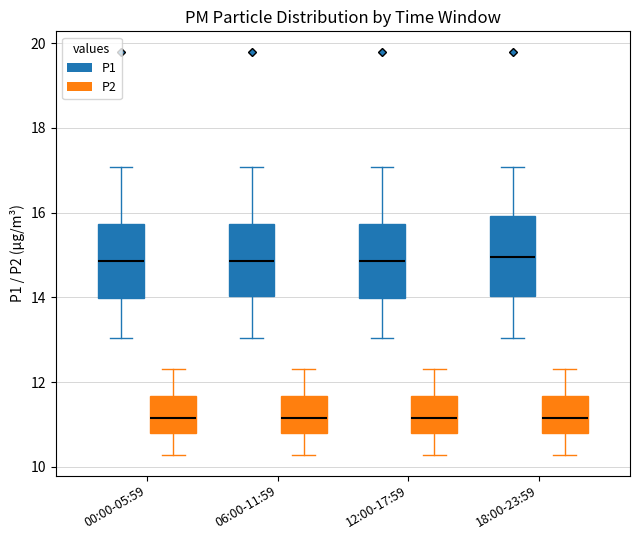

Where does the upper whisker of the box for 06:00-11:59 (P2) end on the y-axis? The values are not printed on the chart, so give them approximately, as read against the axis.

12.4